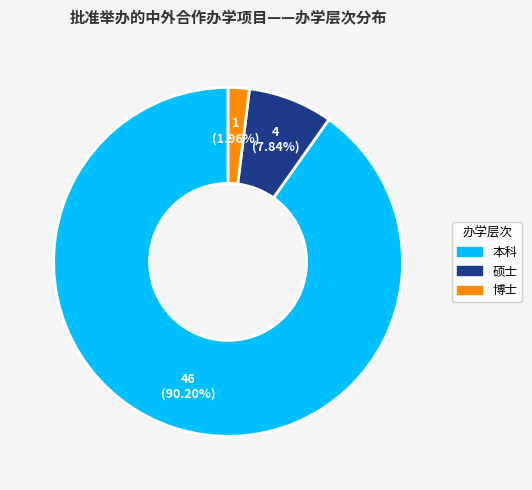

Is it true that 本科 is 90% of the pie?

True